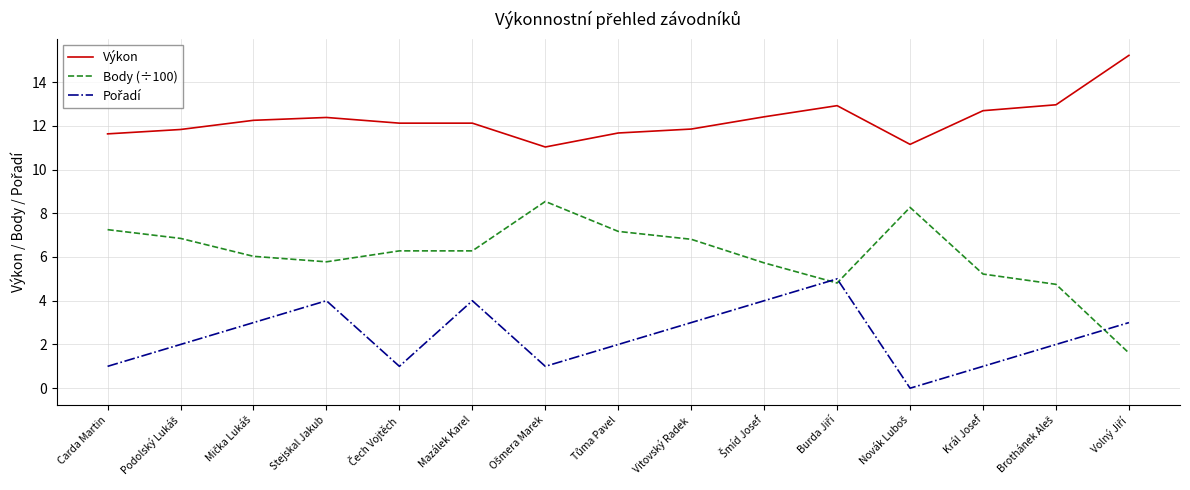

Which series has the widest spread of values?

Body (÷100)